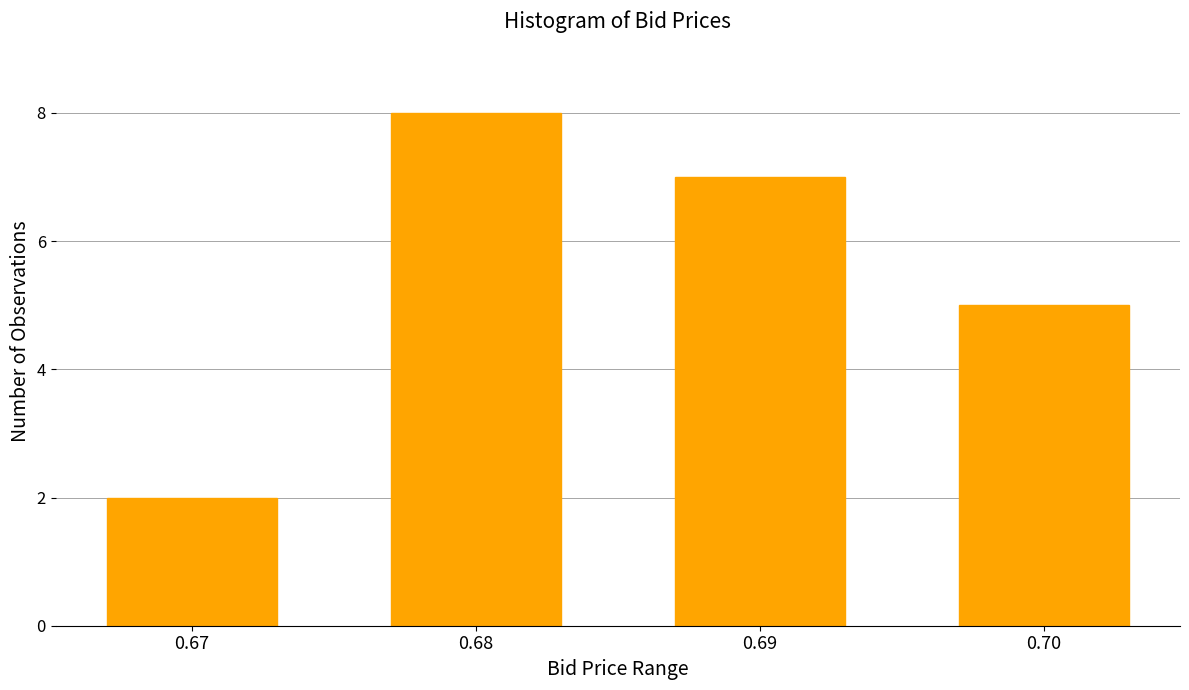

Reading left to right, what are all the values shown in this chart?

2	8	7	5